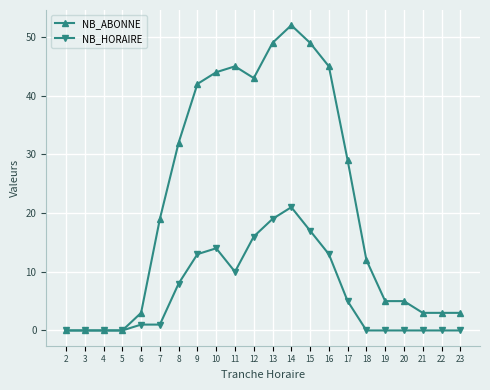

What is the value of the NB_ABONNE point at the 7th from the left?

32